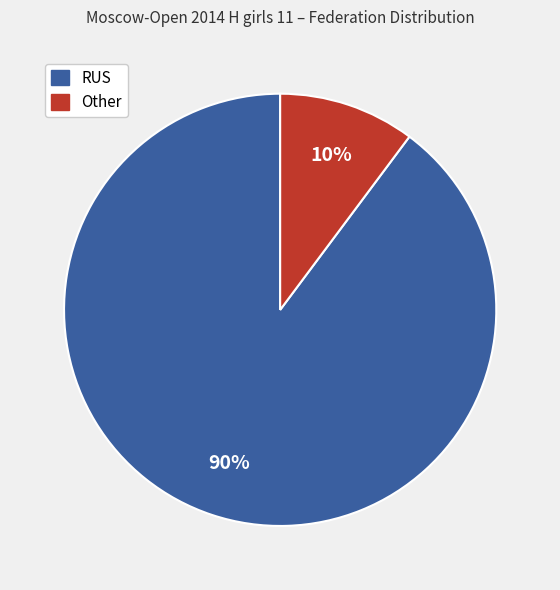

What is the smallest slice in the pie chart?

Other